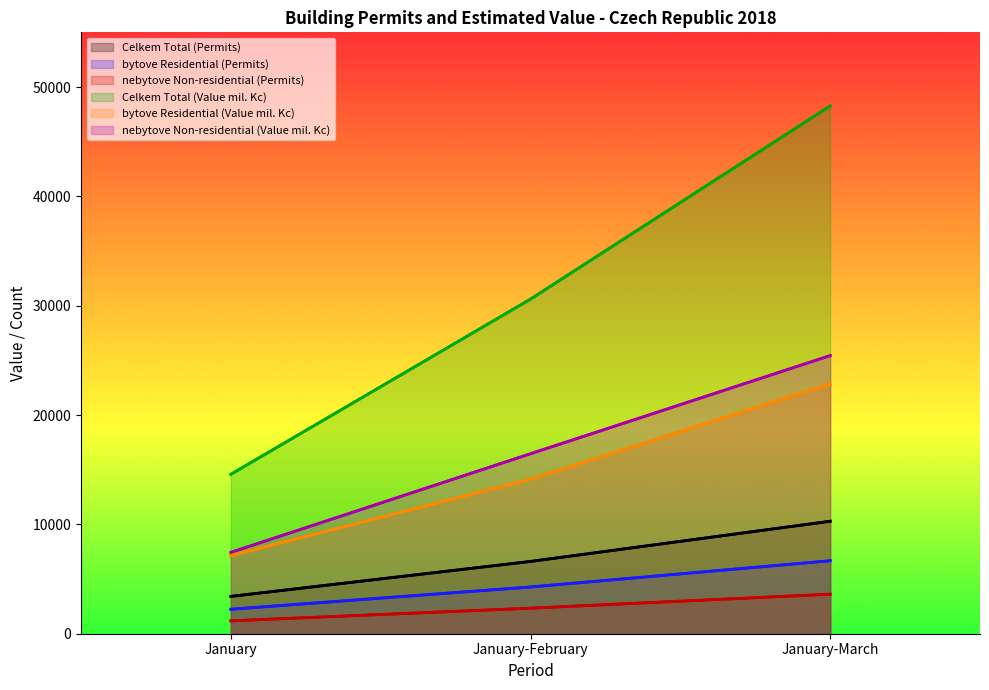

Which category has the lowest value across all series?

January